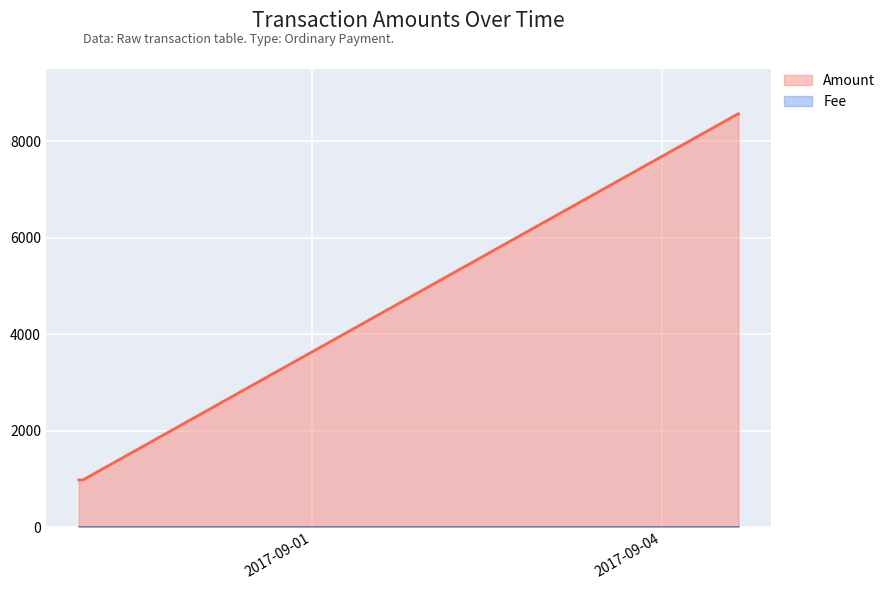

What is the change in value from 2017-08-30 00:06:29 to 2017-08-30 00:56:05?

-1.0